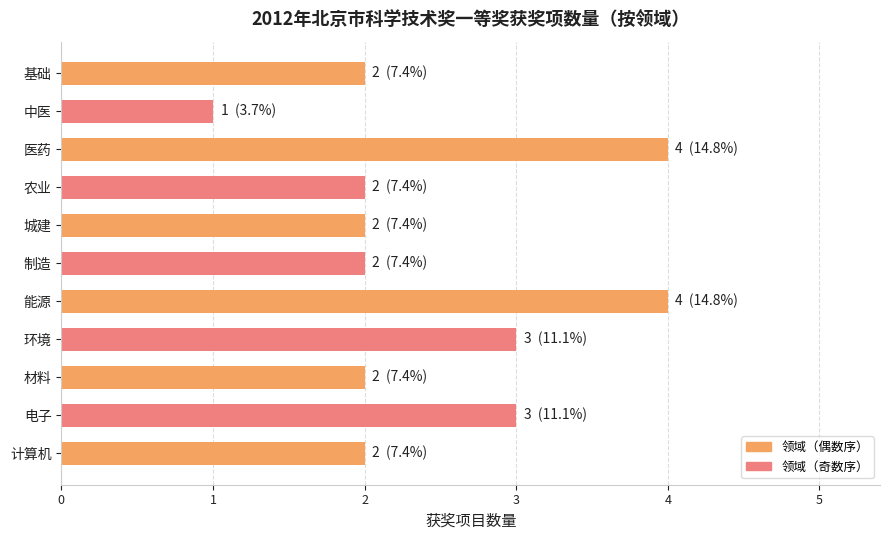

Reading bottom to top, list all the values displayed in this chart.

2	3	2	3	4	2	2	2	4	1	2